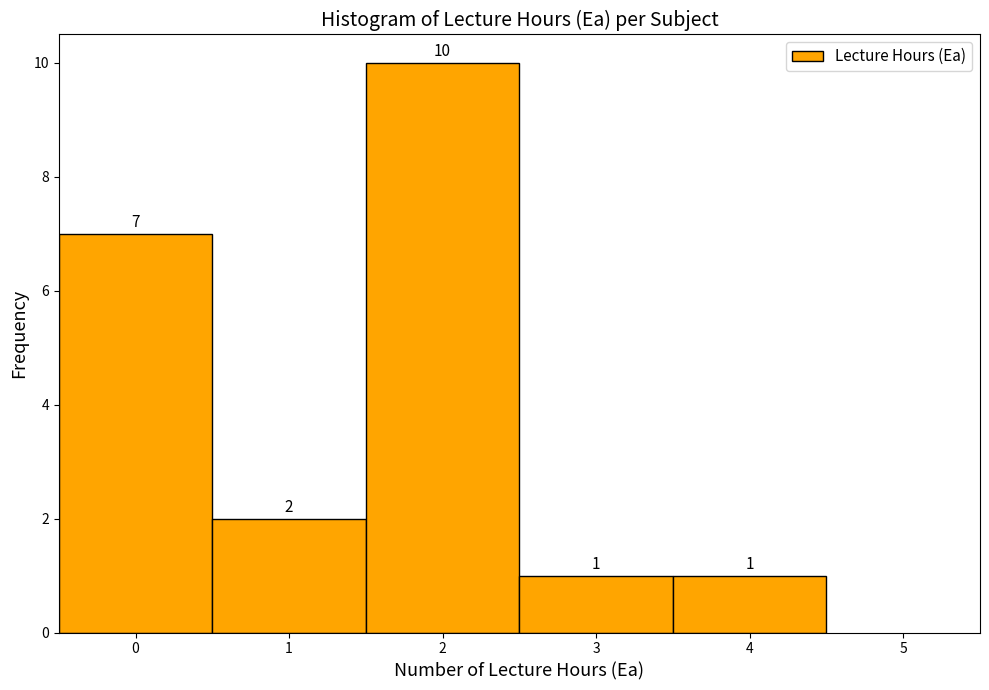

Reading left to right, transcribe this chart: for each bar, give the range it covers on the x-axis and its height.

-0.5 to 0.5: 7
0.5 to 1.5: 2
1.5 to 2.5: 10
2.5 to 3.5: 1
3.5 to 4.5: 1